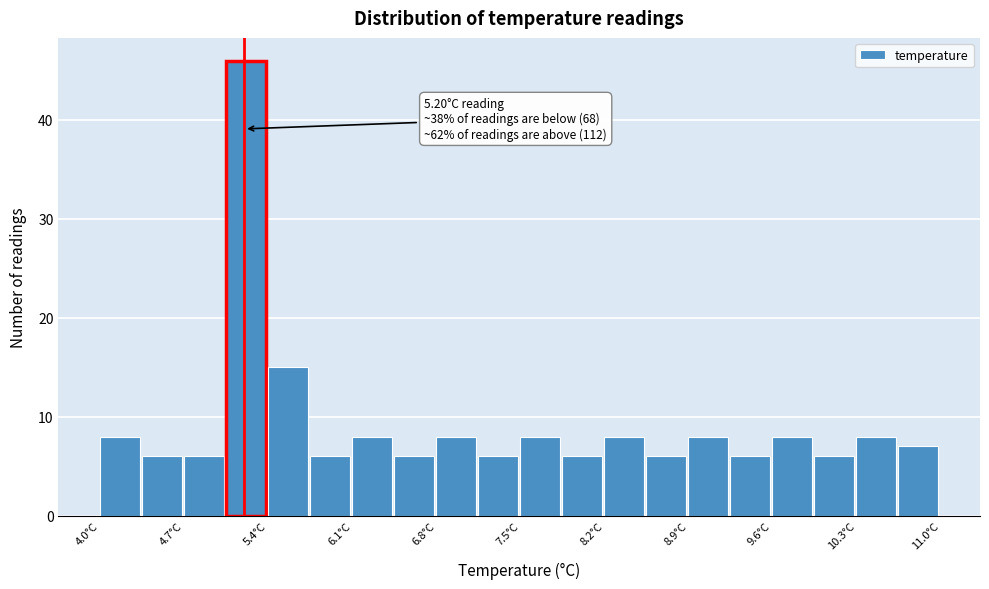

Around what value on the x-axis is the tallest bar? Give the approximate position of its centre, as read against the axis.

5.2